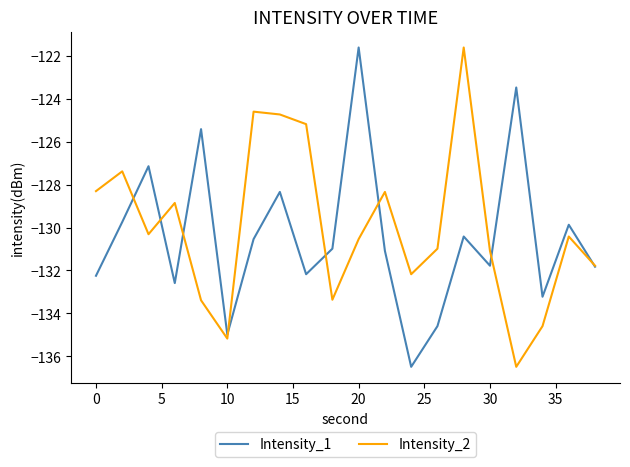

What is the maximum value shown in the chart?

-121.6